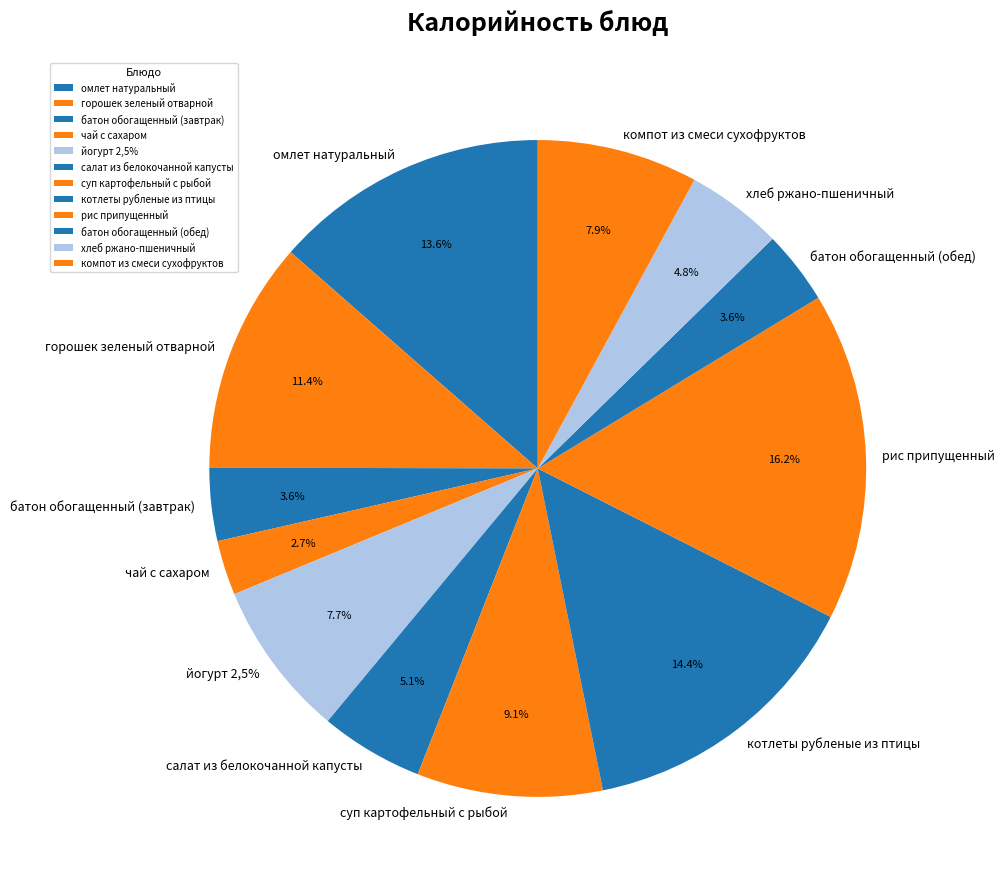

Which category has the smallest portion of the pie?

чай с сахаром